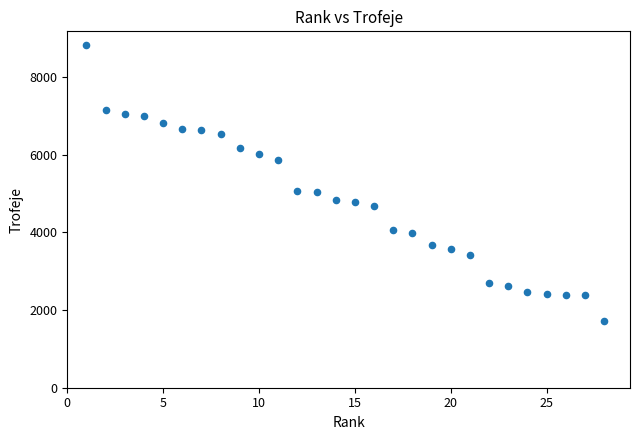

What is the range of Y values (max minus min)?

7108